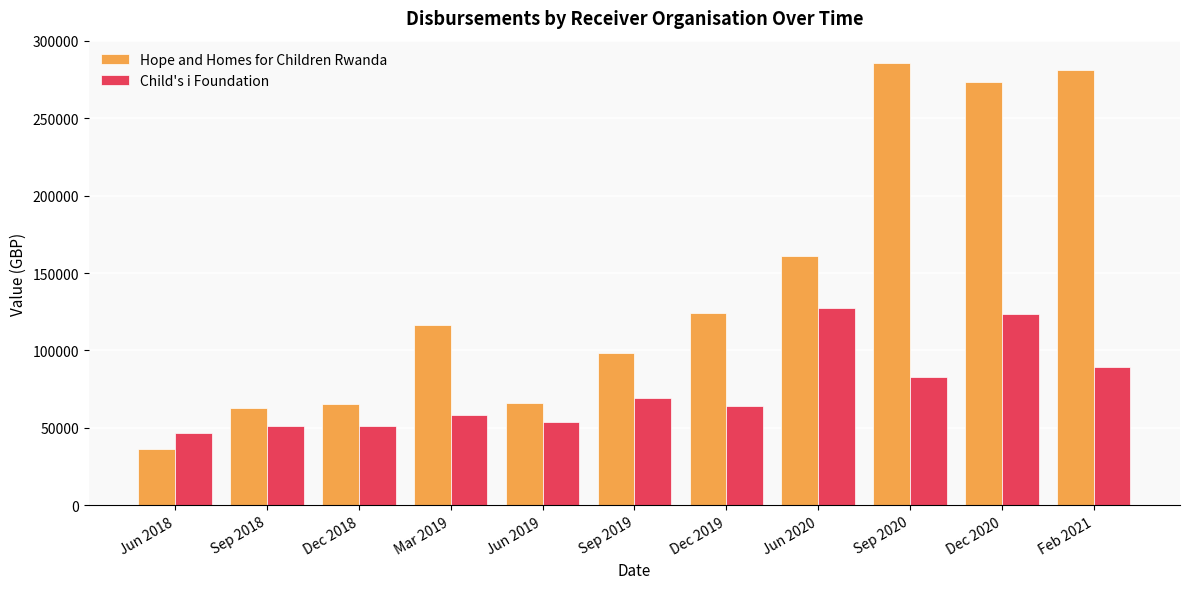

What is the difference between the Child's i Foundation values at Jun 2020 and Feb 2021?

38193.7